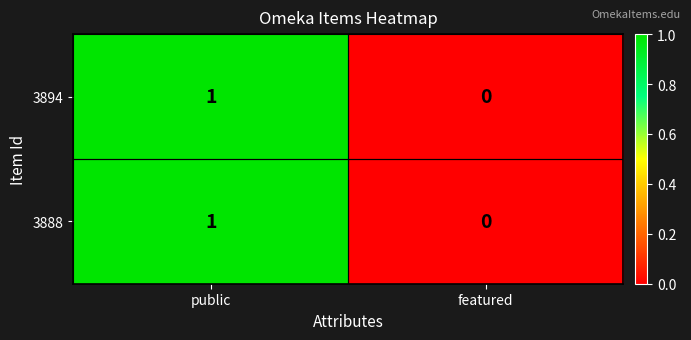

The value of 3888 at featured is 0. True or false?

True